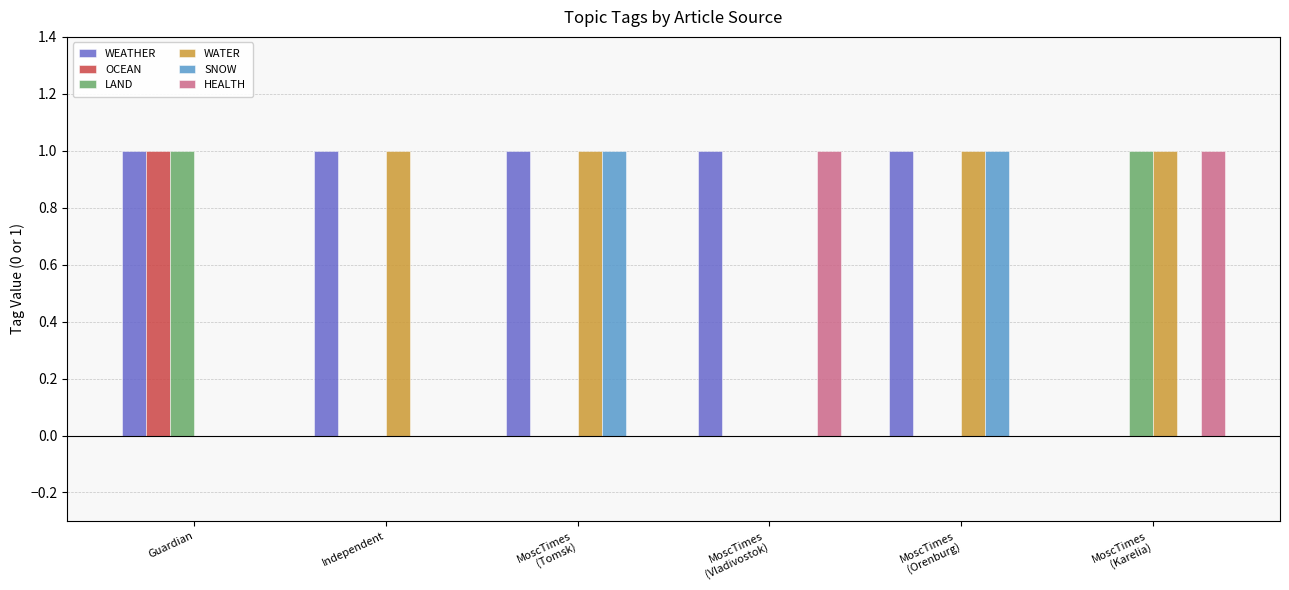

The value of HEALTH at MoscTimes
(Vladivostok) is 1. True or false?

True